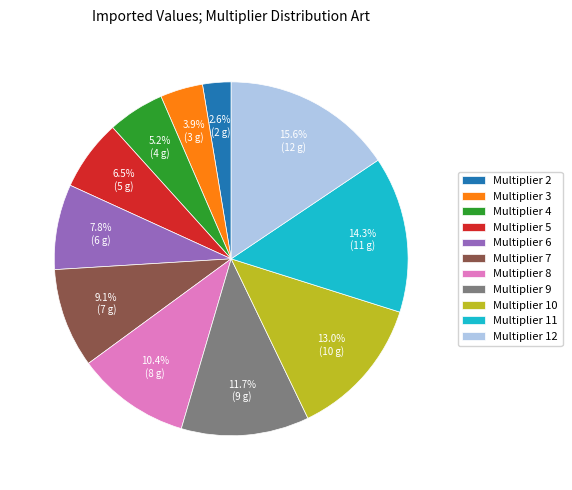

How many slices are in this pie chart?

11